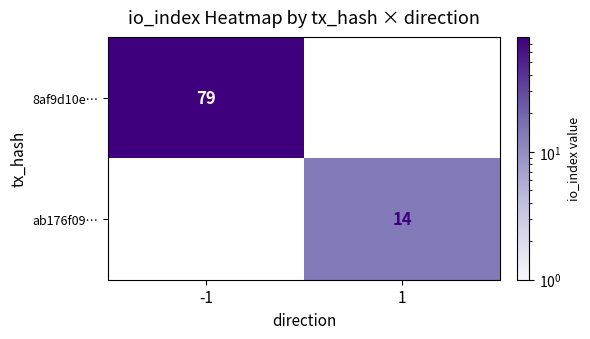

True or false: ab176f09… has a value of 8 at 1.

False